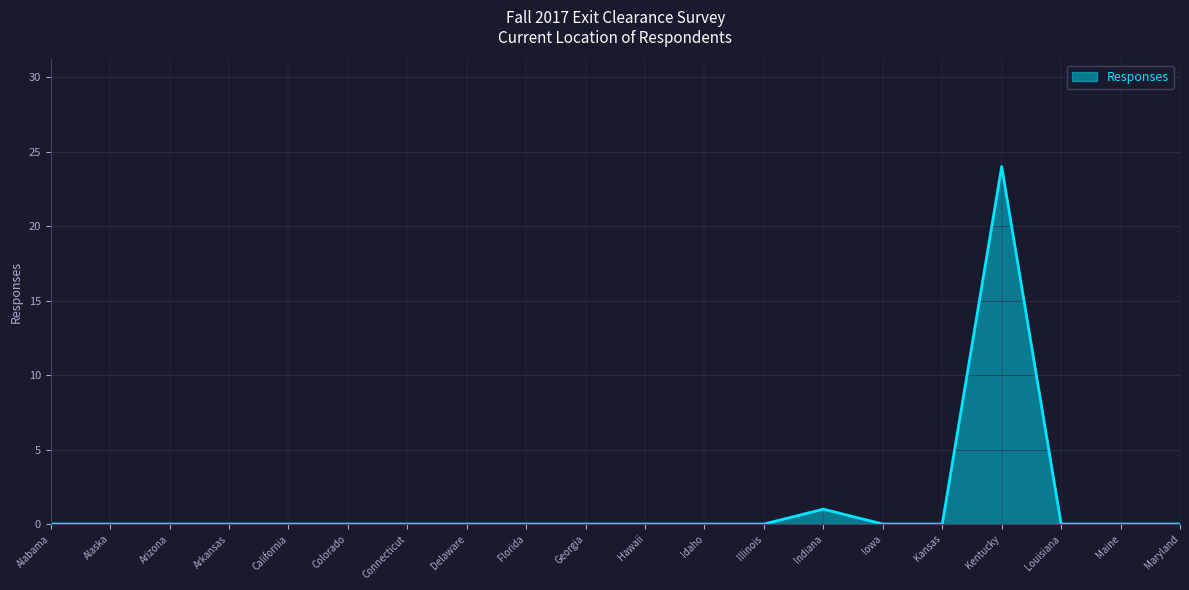

What is the difference between the maximum and second lowest values?

24